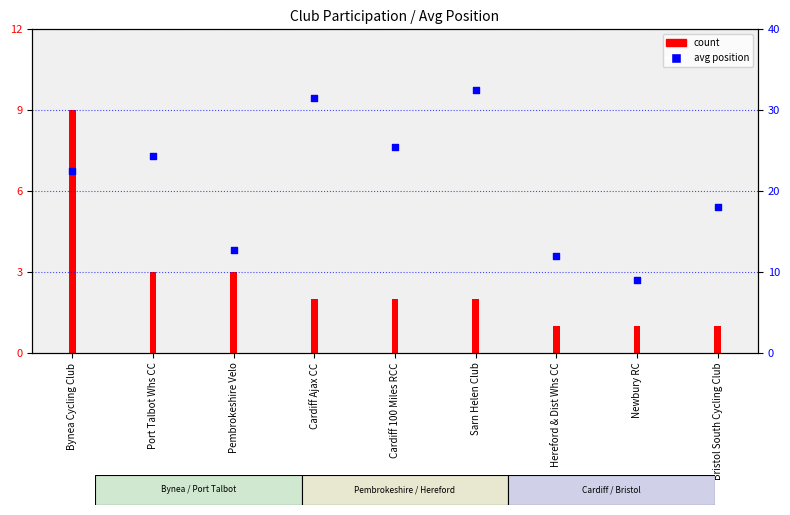

What is the change in value from Cardiff 100 Miles RCC to Sarn Helen Club?

+7.0